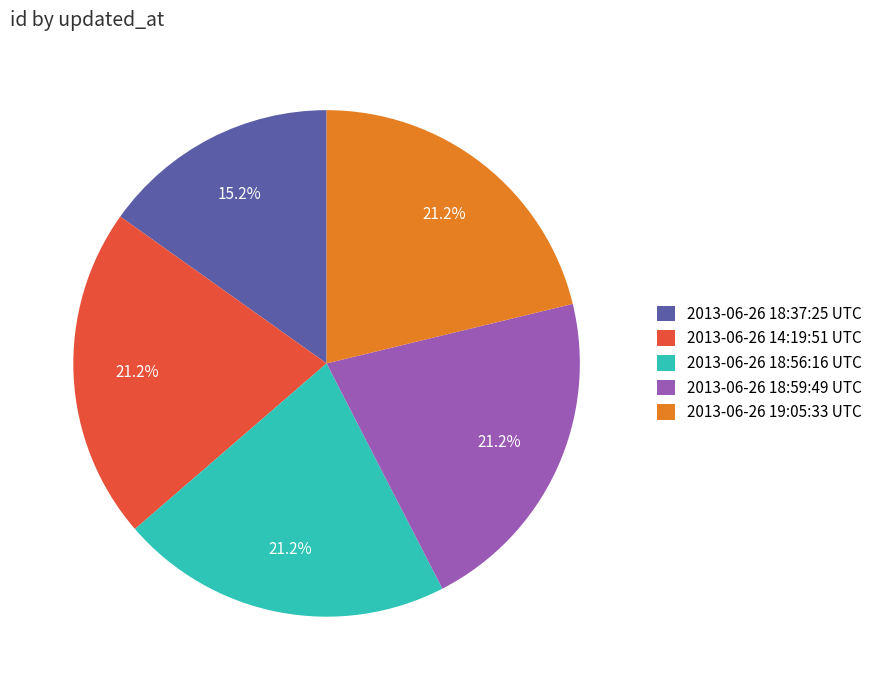

How many slices are in this pie chart?

5